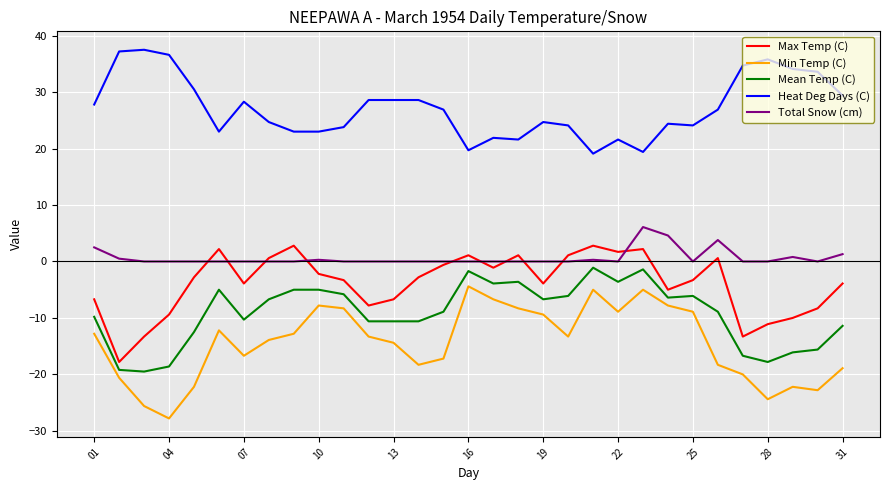

True or false: Mean Temp (C) and Max Temp (C) intersect in this chart.

False